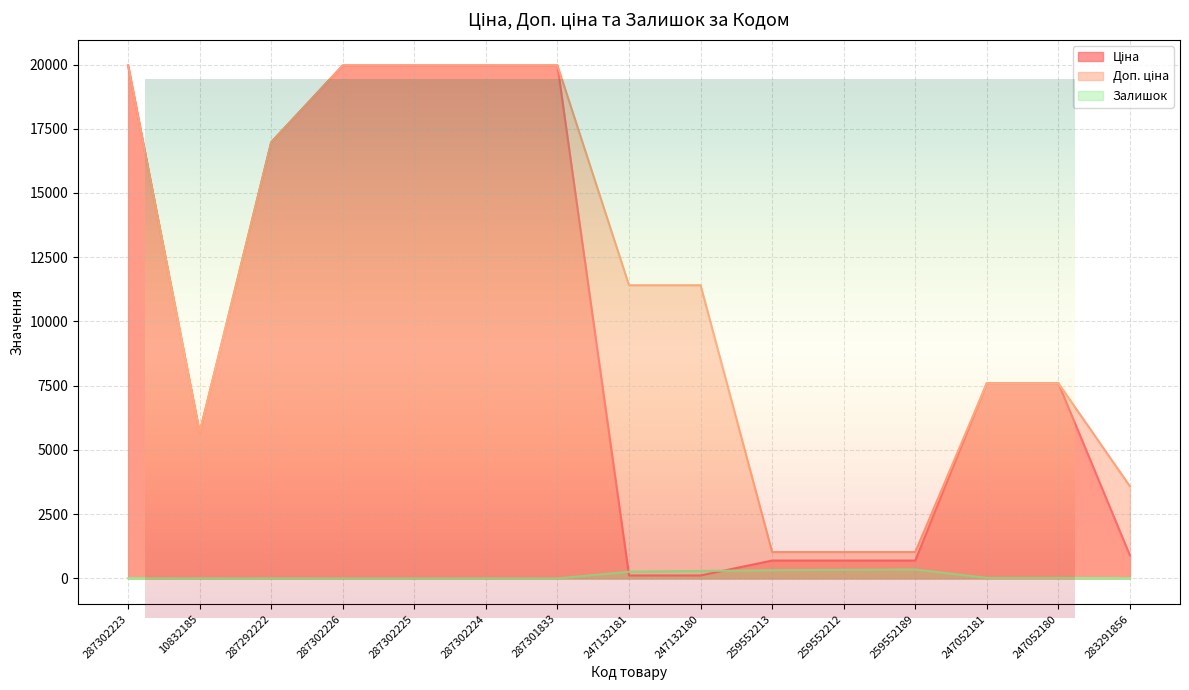

Is it true that Доп. ціна equals 1024.6 at 259552189?

True